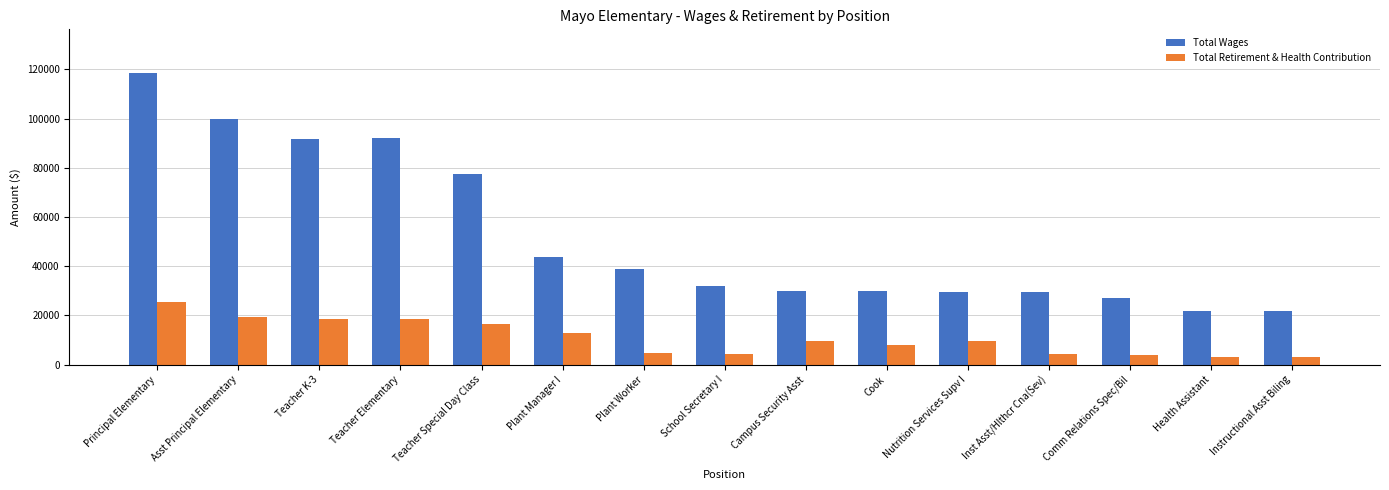

Does the chart contain any negative values?

No